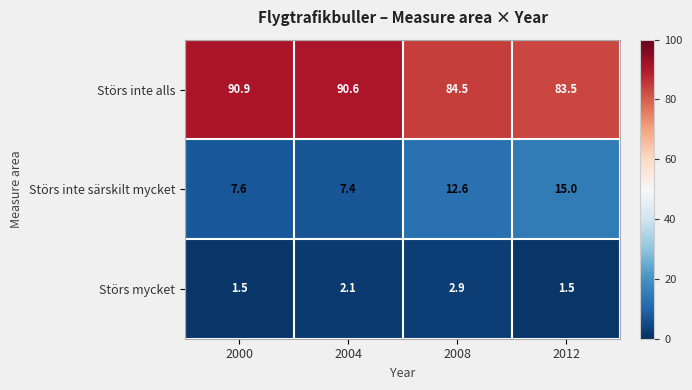

Reading right to left, transcribe all the data shown in this chart.

Störs inte alls: 83.5	84.5	90.6	90.9
Störs inte särskilt mycket: 15.0	12.6	7.4	7.6
Störs mycket: 1.5	2.9	2.1	1.5